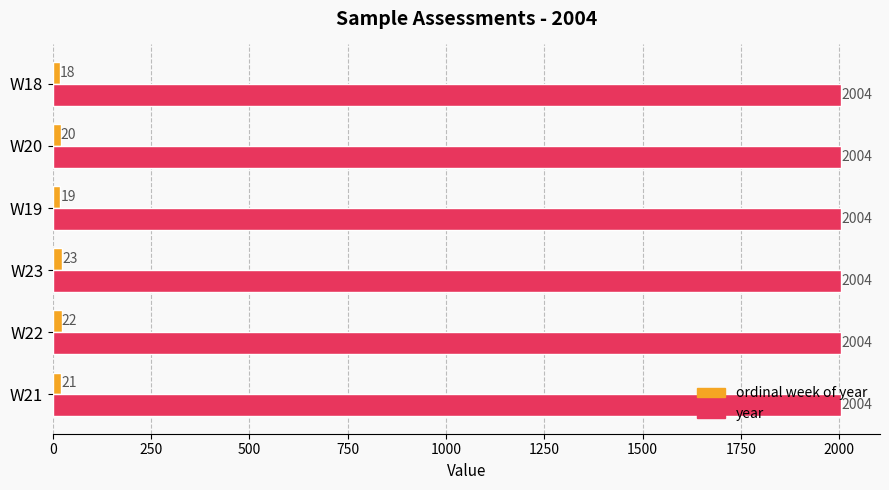

What value does the ordinal week of year series have at W20?

20